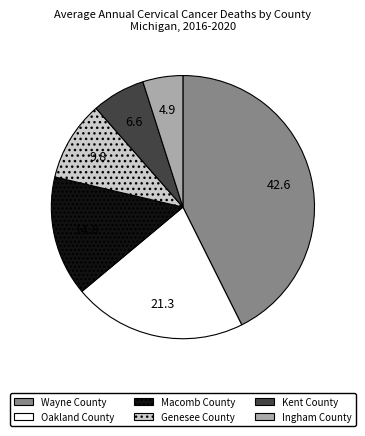

Which category has the biggest portion of the pie?

Wayne County